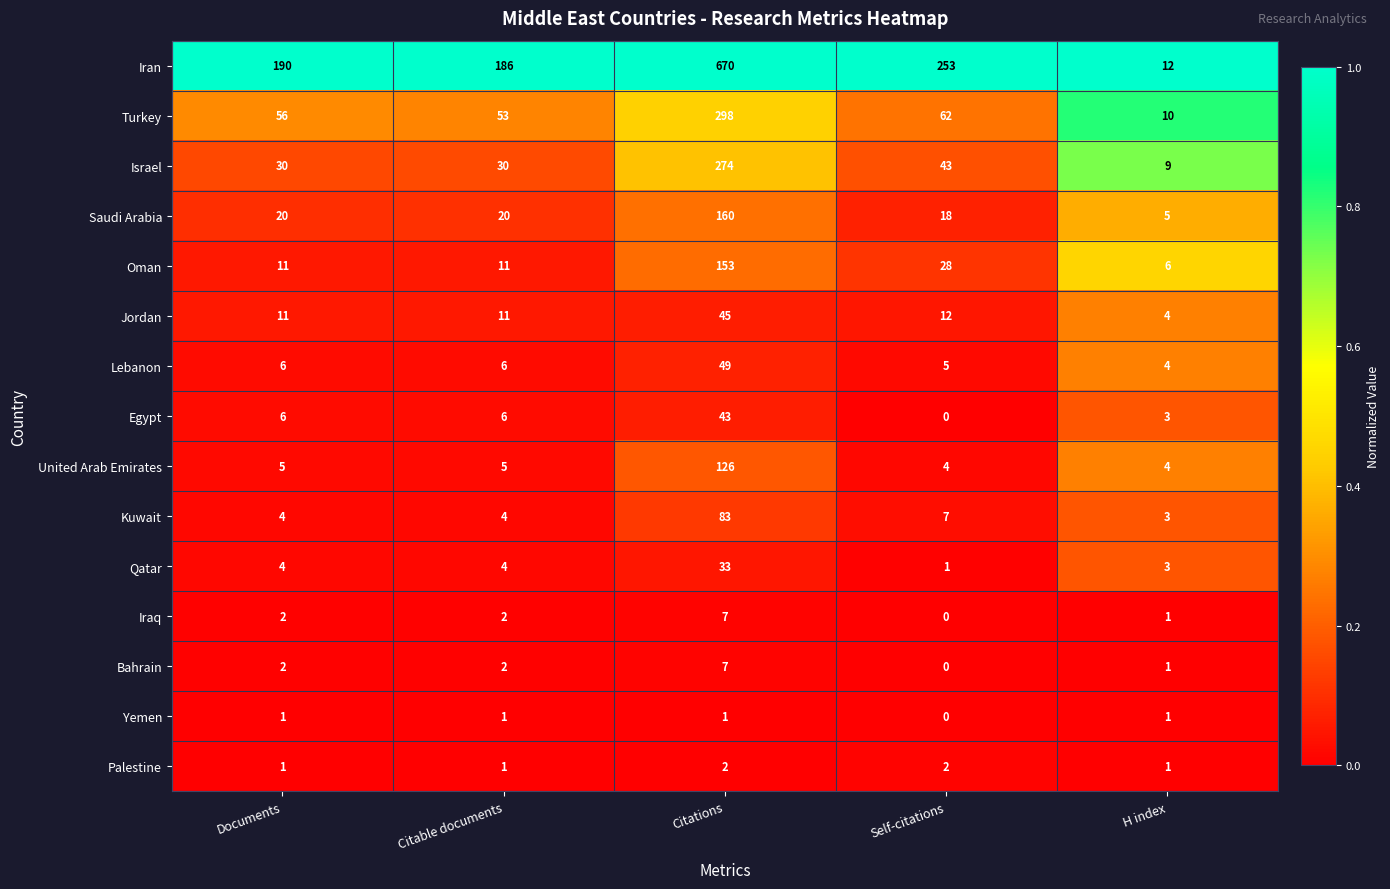

What is the total value across all series at H index?

67